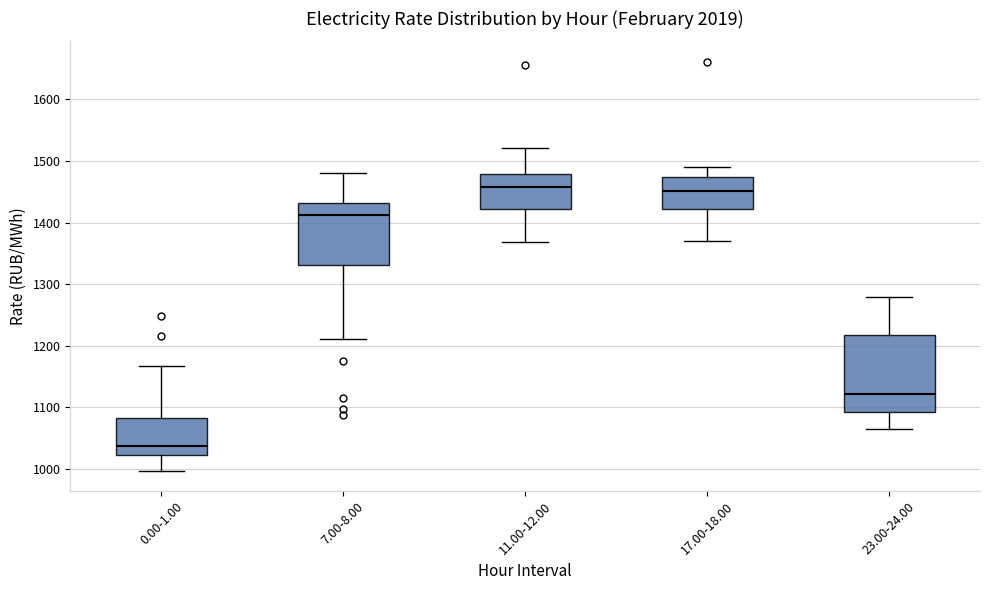

Where does the lower whisker of the box for 0.00-1.00 end on the y-axis? The values are not printed on the chart, so give them approximately, as read against the axis.

1000